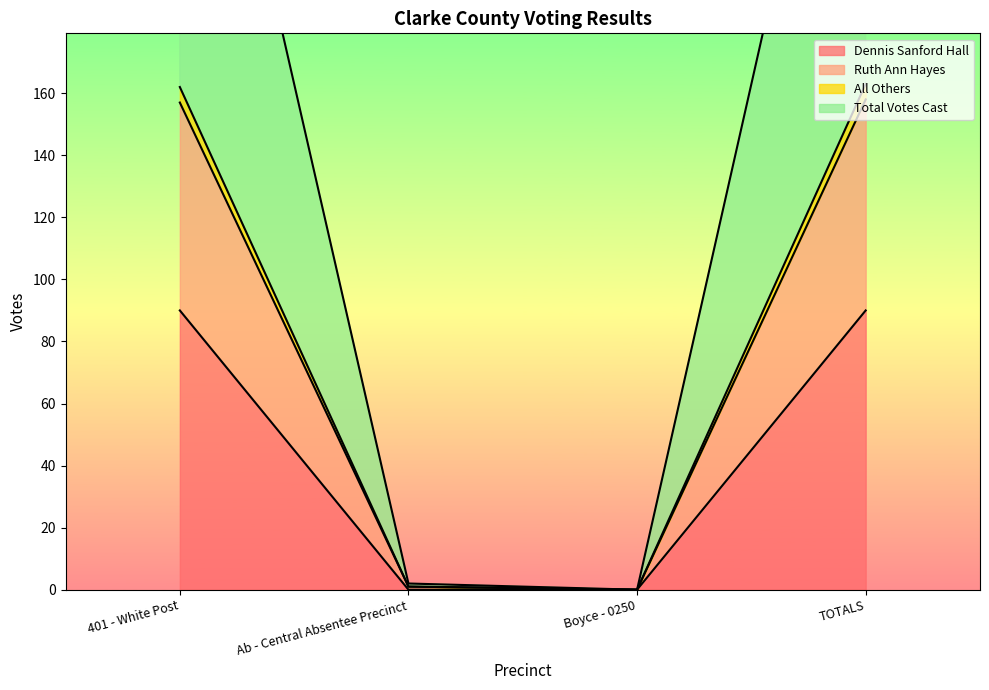

What is the label of the 4th point from the left?

TOTALS